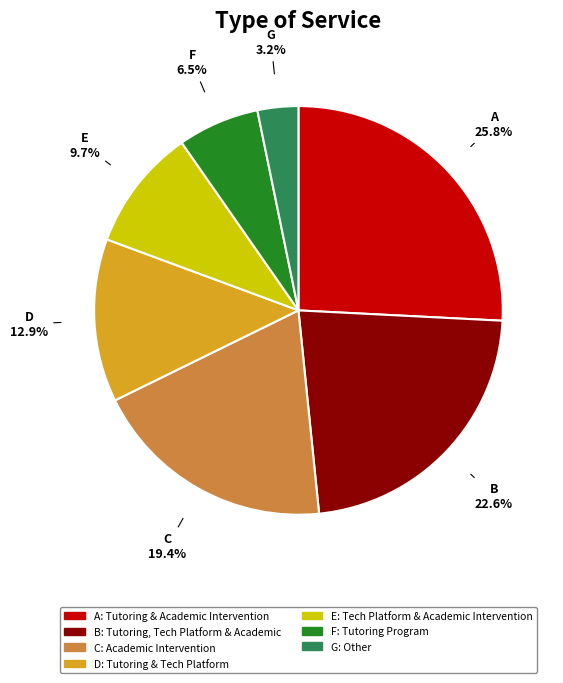

Is there a majority slice in this chart?

No